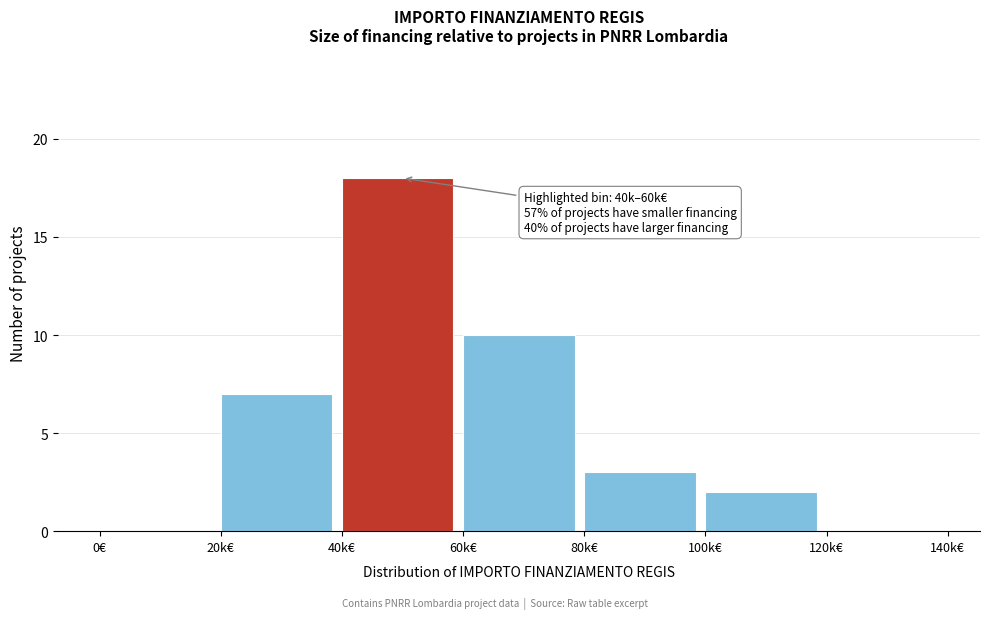

Reading right to left, extract all data points from this chart.

120k€=0	100k€=2	80k€=3	60k€=10	40k€=18	20k€=7	0€=0